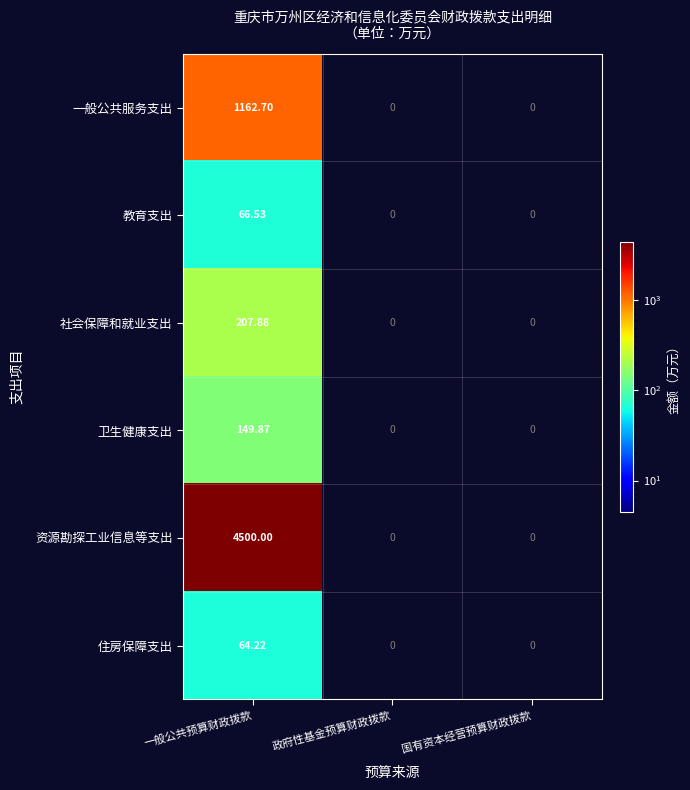

Which category has the highest value across all series?

一般公共预算财政拨款